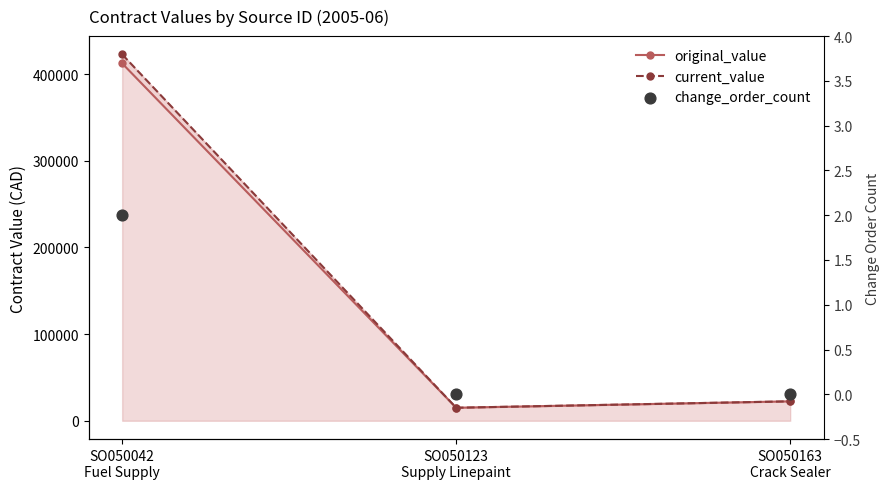

Which series has the largest total across all categories?

current_value